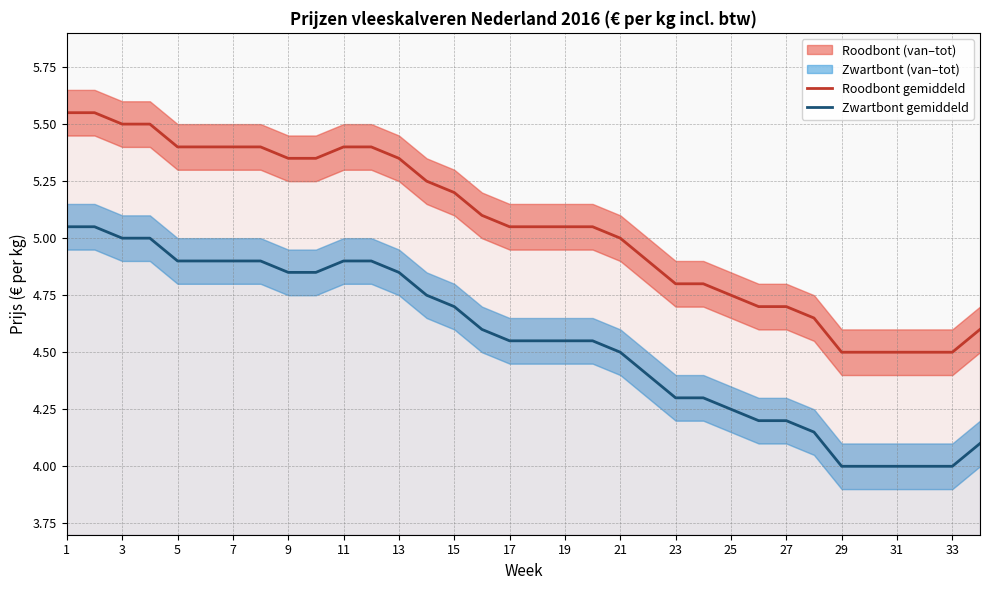

True or false: Roodbont gemiddeld has a value of 5.6 at 1.

True